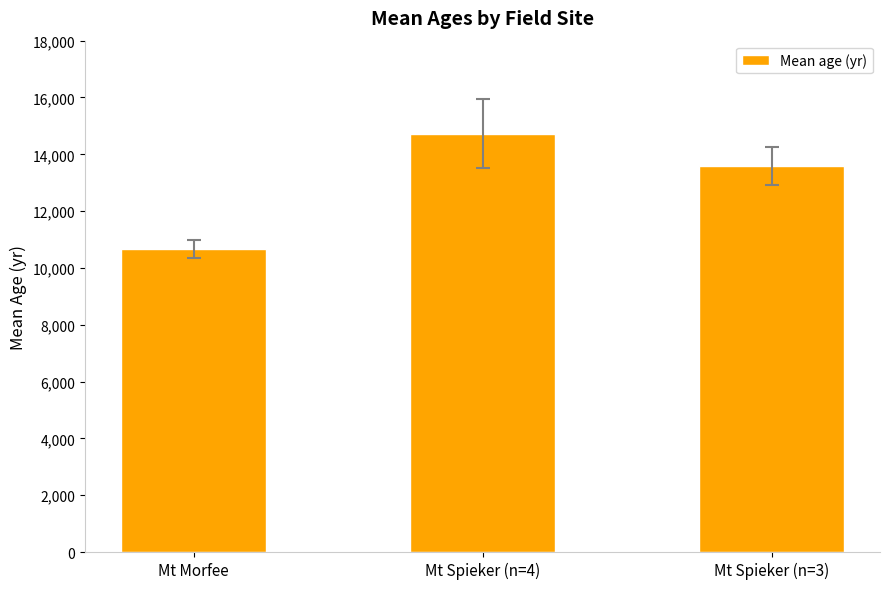

Approximately how many times larger is the value at Mt Spieker (n=3) compared to Mt Morfee?

1.3